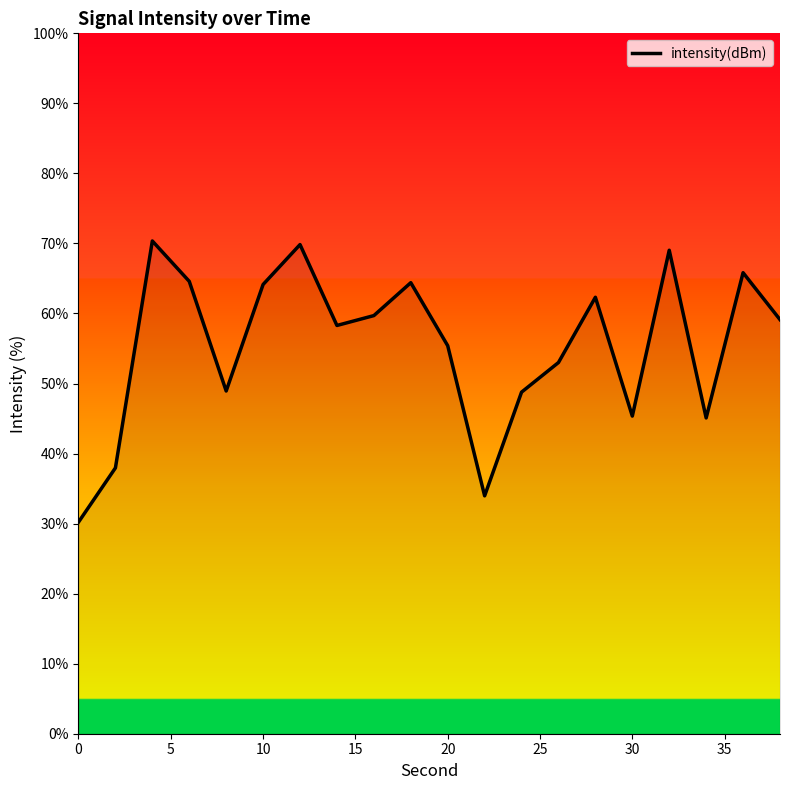

What is the difference between the maximum and minimum values?

40.1